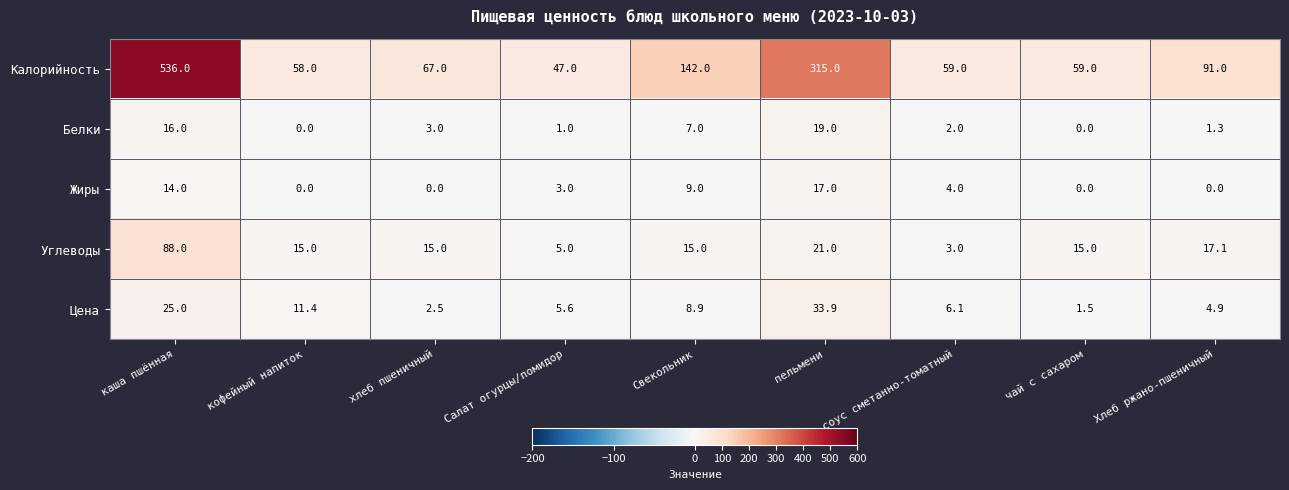

What is the difference between the Углеводы values at кофейный напиток and Хлеб ржано-пшеничный?

2.1